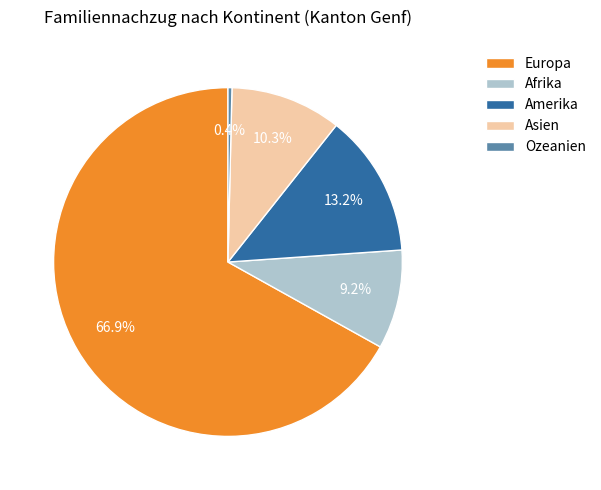

To the nearest percent, what percentage of the pie is Asien?

10%